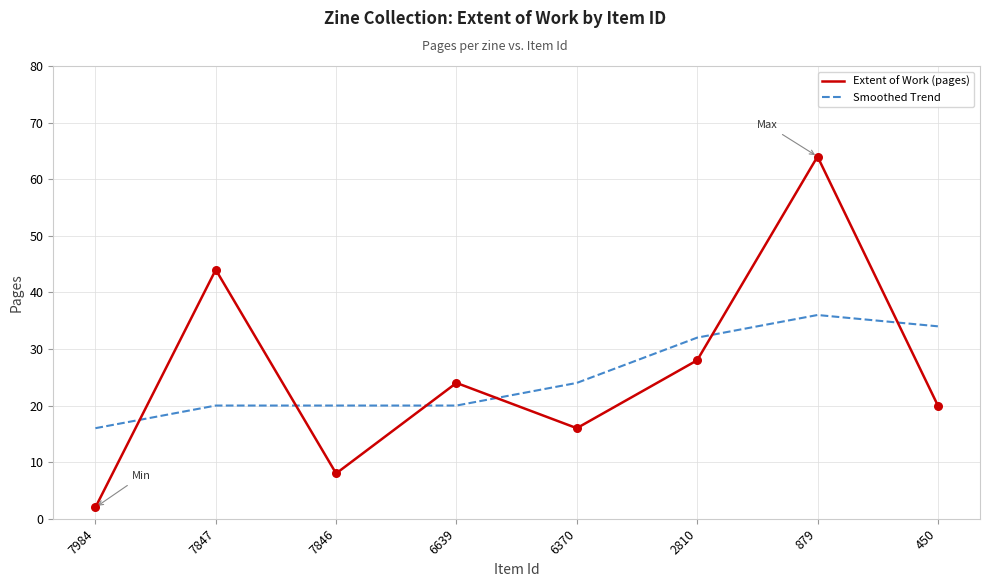

What is the spread (max minus min) of values at 879?

28